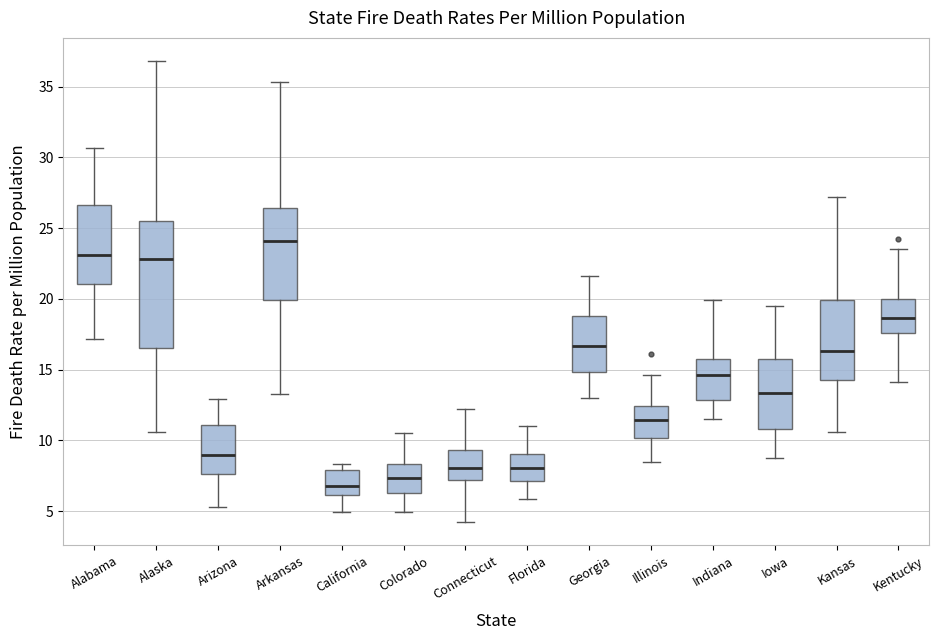

Which box's median line is the lowest?

California